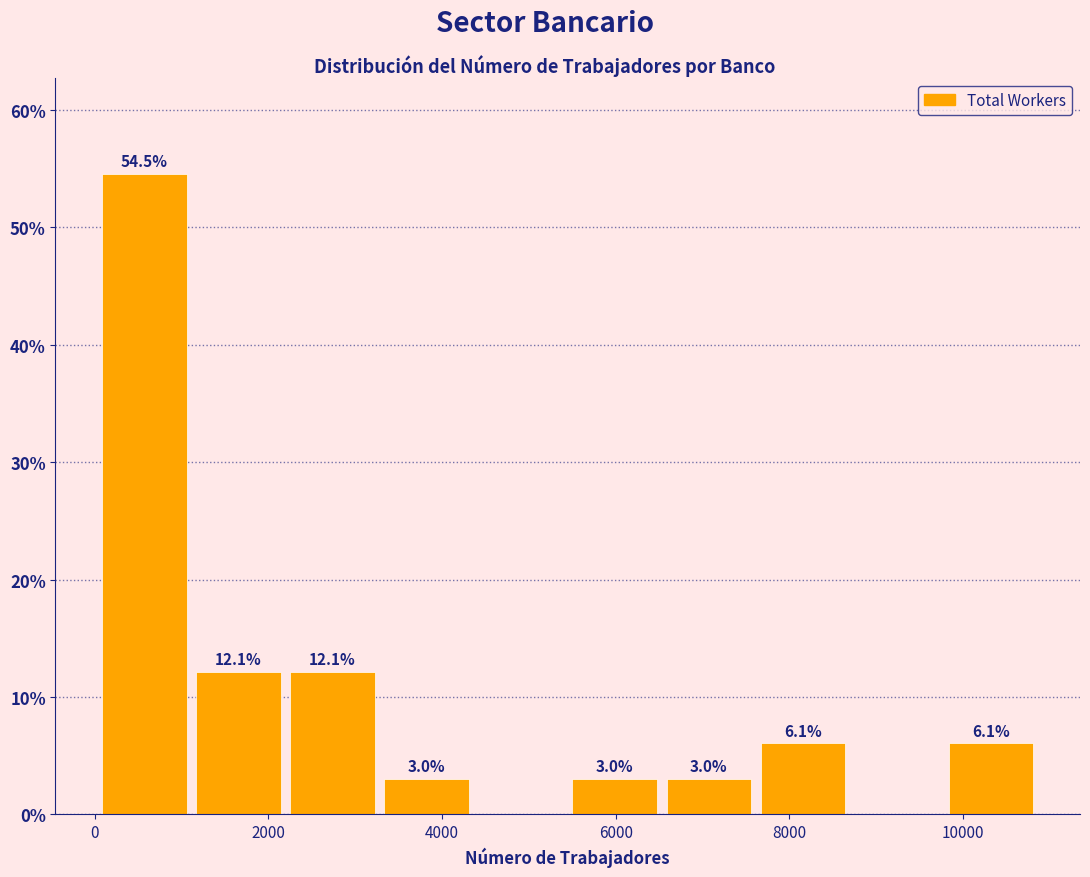

Which range on the x-axis has the tallest bar?

0 to 1200